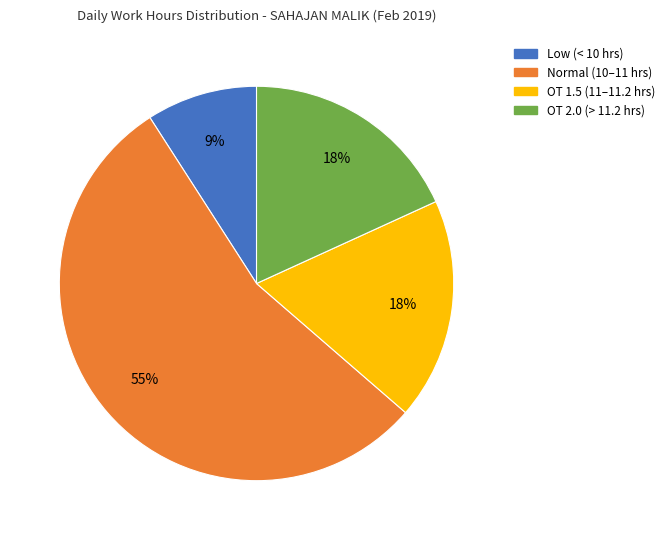

How many segments does this pie chart have?

4